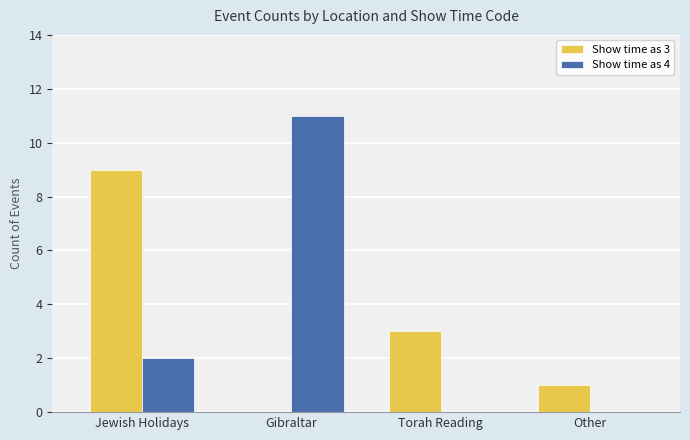

Which label corresponds to the largest value in the chart?

Gibraltar